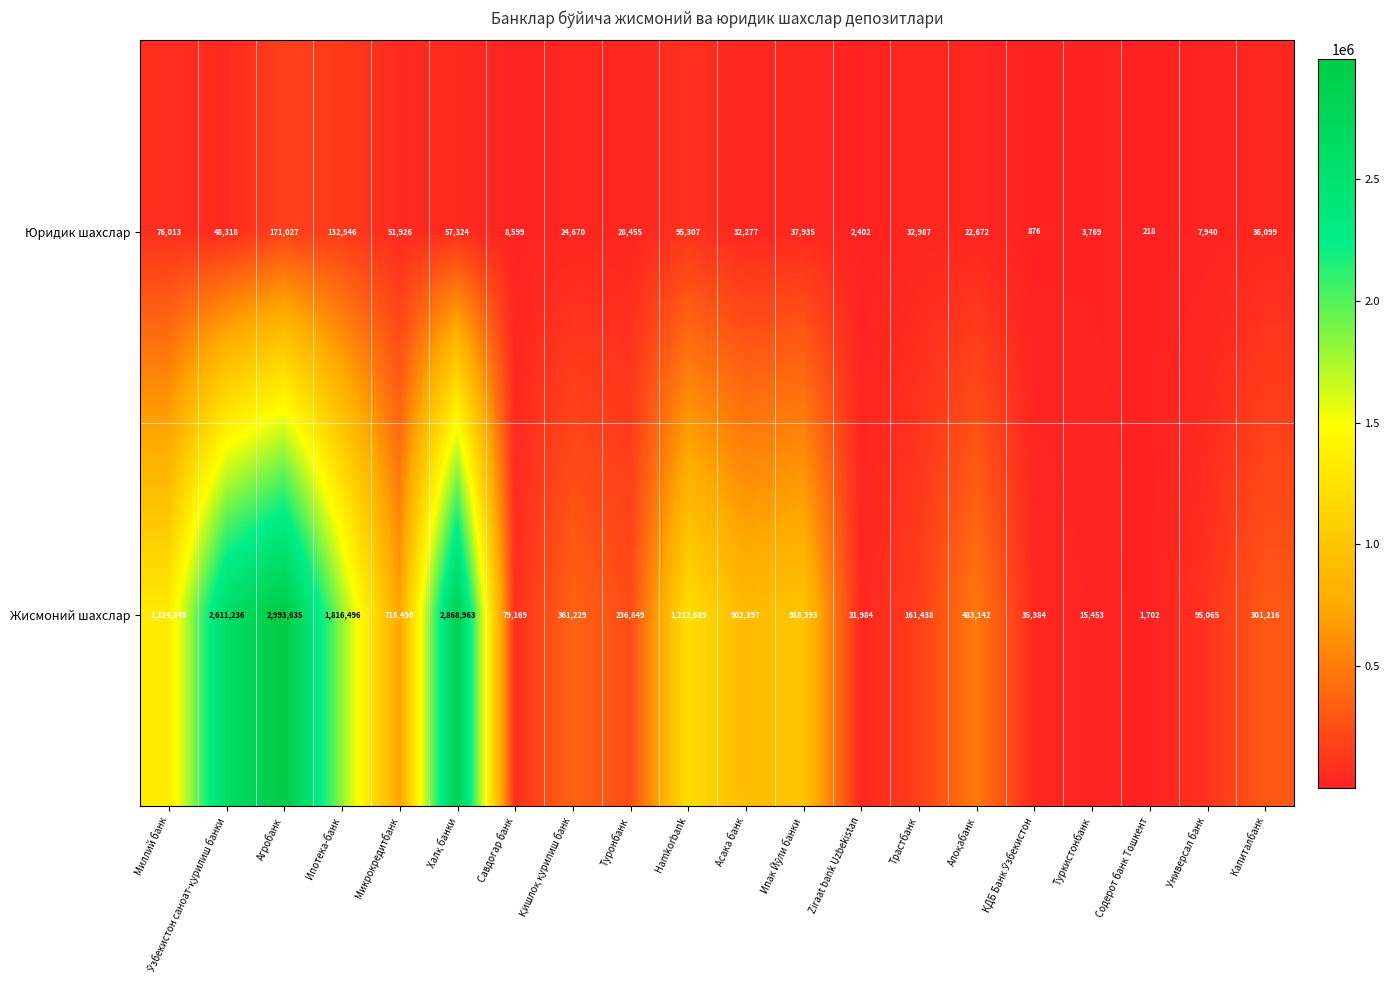

At how many categories does at least one series exceed 638698?

9